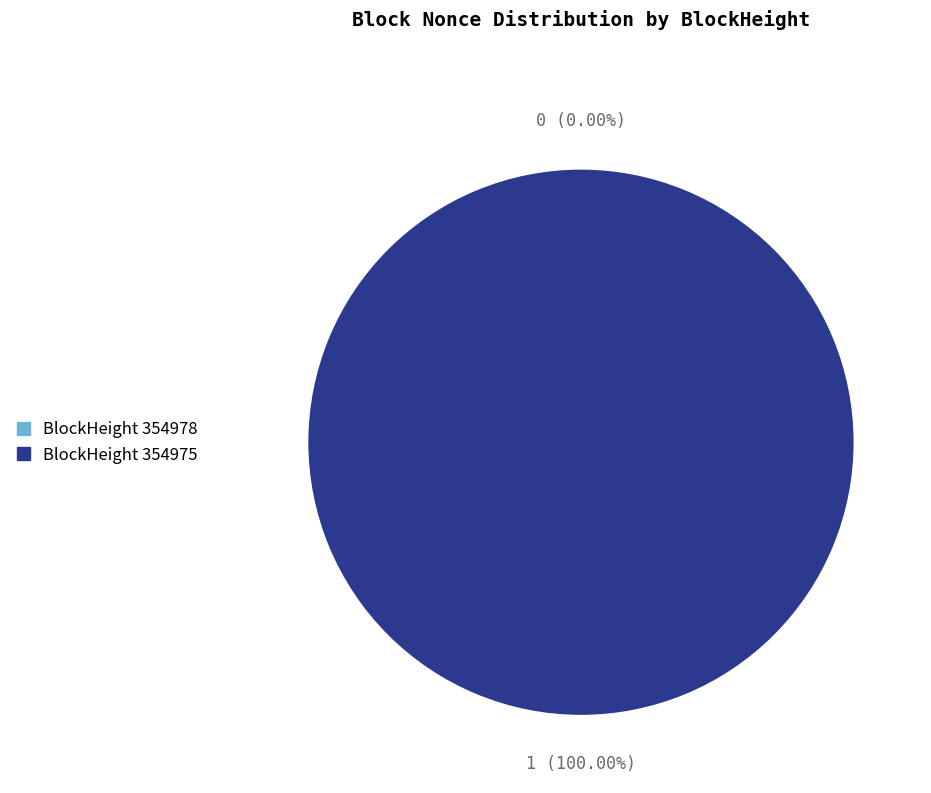

Is it true that 354975 is 100% of the pie?

True